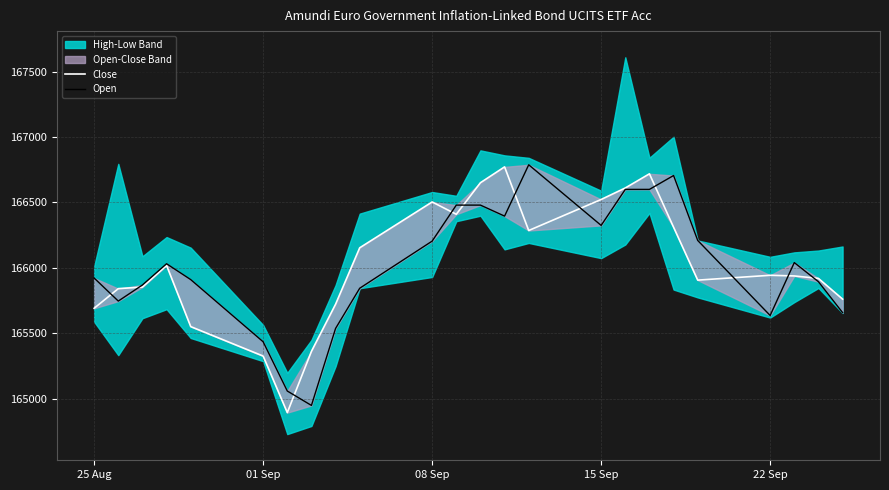

Reading left to right, transcribe all the data shown in this chart.

Close: 165692	165842	165854	166019	165552	165327	164895	165363	165723	166154	166504	166410	166651	166772	166286	166523	166611	166719	166311	165907	165944	165939	165920	165762
Open: 165923	165747	165870	166032	165911	165436	165060	164950	165538	165845	166205	166480	166480	166396	166788	166325	166600	166600	166706	166210	165637	166041	165895	165659